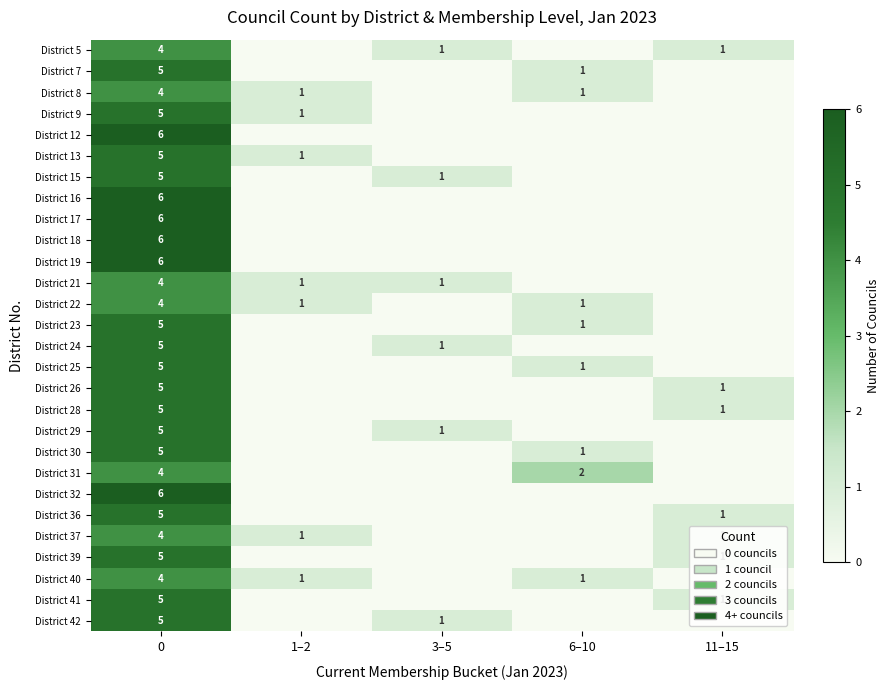

True or false: District 15 has a value of 5 at 0.

True